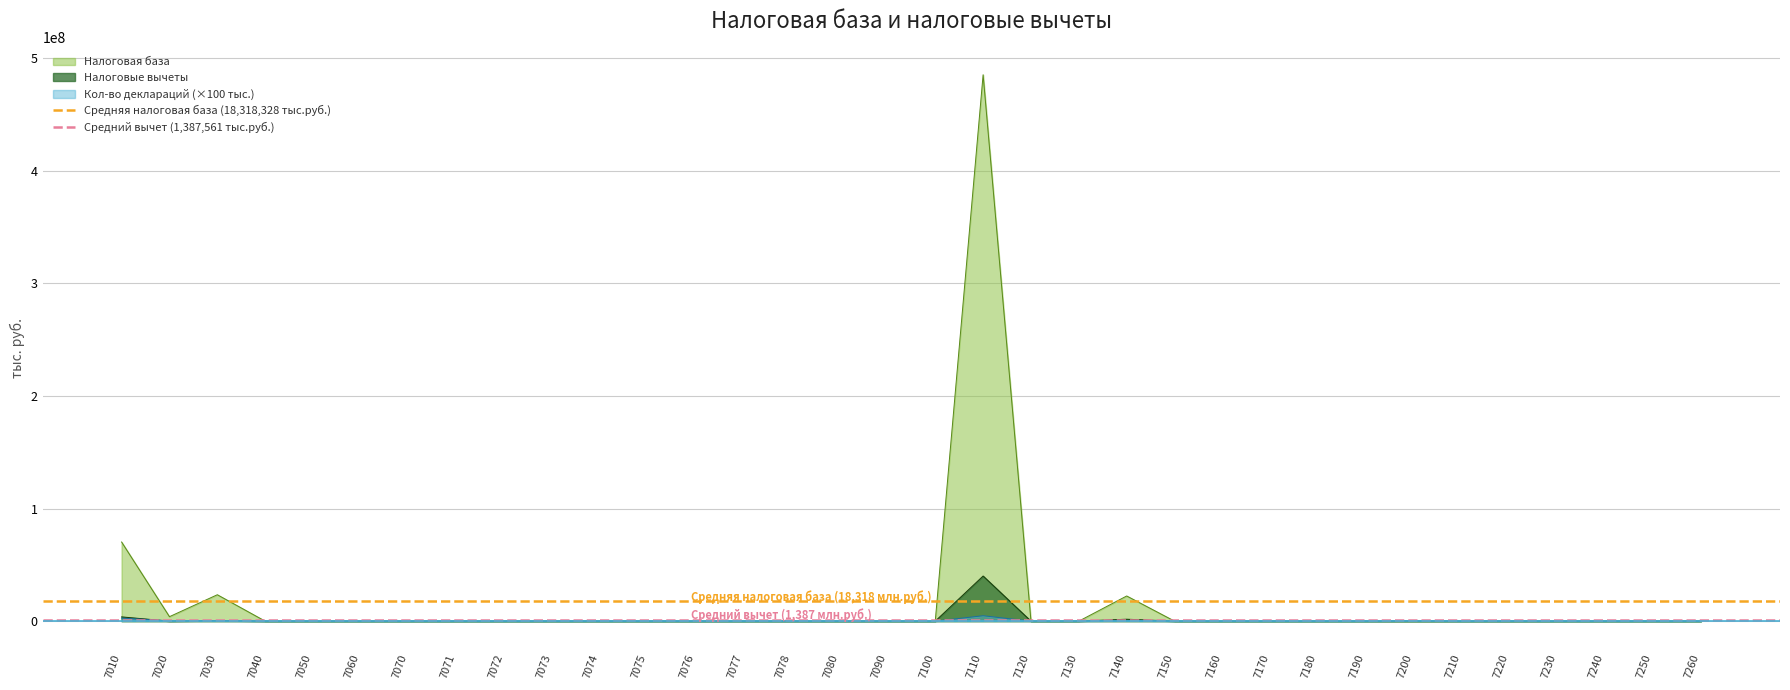

The Средний вычет (1,387,561 тыс.руб.) series shows 1915167 at 7010. True or false?

False